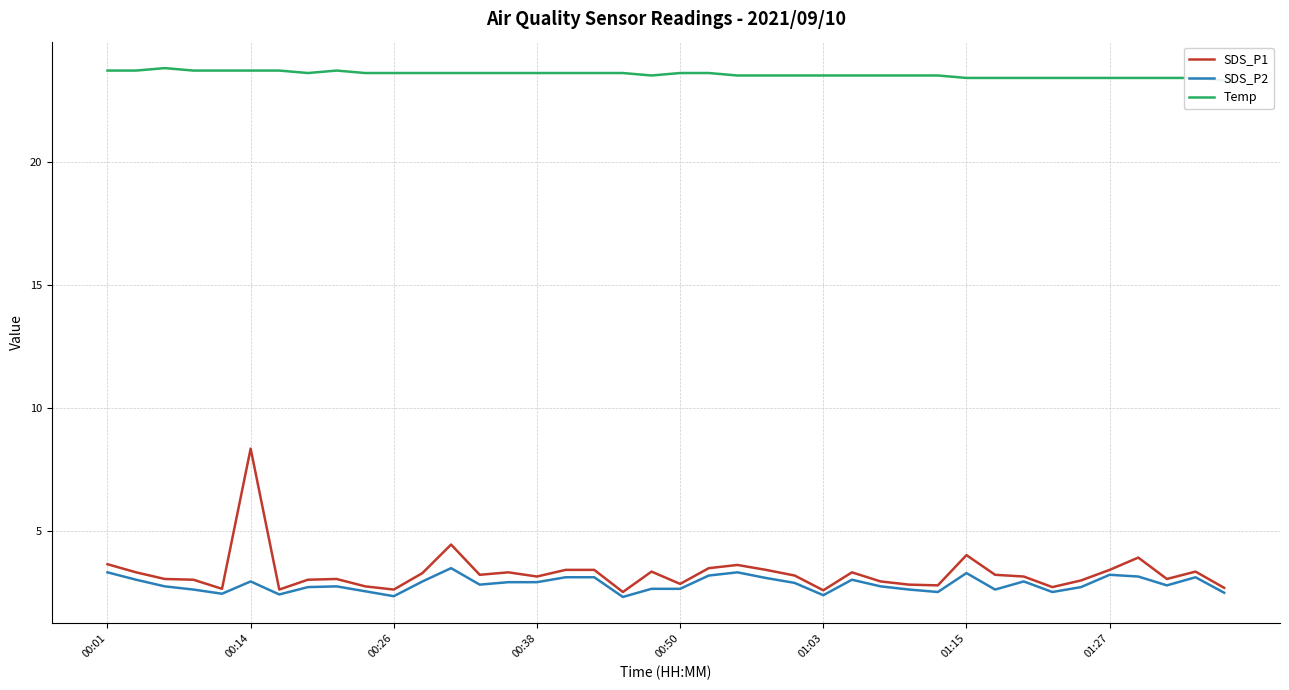

Reading left to right, list all the values displayed in this chart.

SDS_P1: 3.6	3.3	3.0	3.0	2.6	8.3	2.6	3.0	3.0	2.7	2.6	3.3	4.4	3.2	3.3	3.1	3.4	3.4	2.5	3.3	2.8	3.5	3.6	3.4	3.2	2.6	3.3	2.9	2.8	2.8	4.0	3.2	3.1	2.7	3.0	3.4	3.9	3.0	3.3	2.7
SDS_P2: 3.3	3.0	2.7	2.6	2.4	2.9	2.4	2.7	2.7	2.5	2.3	2.9	3.5	2.8	2.9	2.9	3.1	3.1	2.3	2.6	2.6	3.2	3.3	3.1	2.9	2.4	3.0	2.7	2.6	2.5	3.3	2.6	2.9	2.5	2.7	3.2	3.1	2.8	3.1	2.5
Temp: 23.7	23.7	23.8	23.7	23.7	23.7	23.7	23.6	23.7	23.6	23.6	23.6	23.6	23.6	23.6	23.6	23.6	23.6	23.6	23.5	23.6	23.6	23.5	23.5	23.5	23.5	23.5	23.5	23.5	23.5	23.4	23.4	23.4	23.4	23.4	23.4	23.4	23.4	23.4	23.3